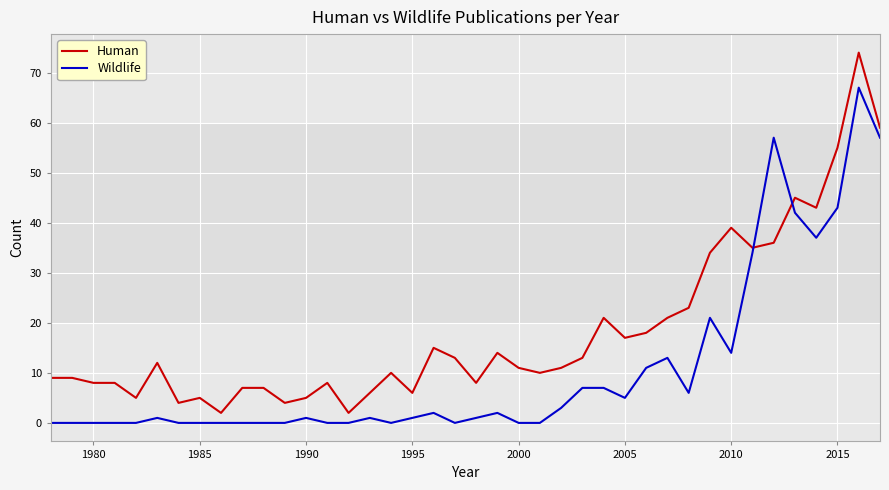

Which series has the largest range (max minus min)?

Human